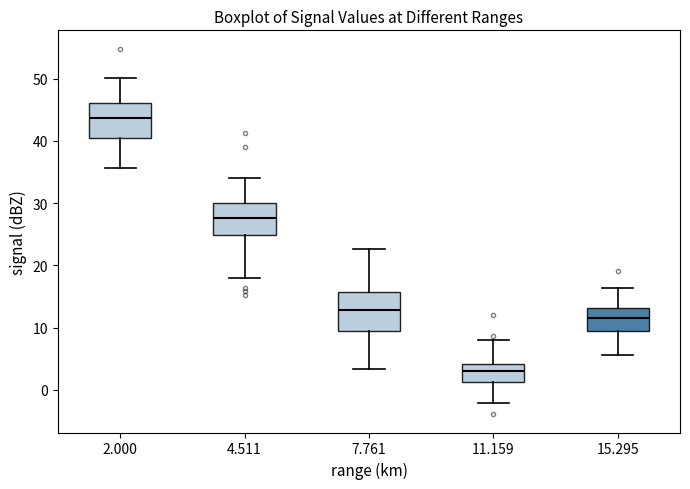

Where does the upper whisker of the box at x = 4.511 end on the y-axis? The values are not printed on the chart, so give them approximately, as read against the axis.

34